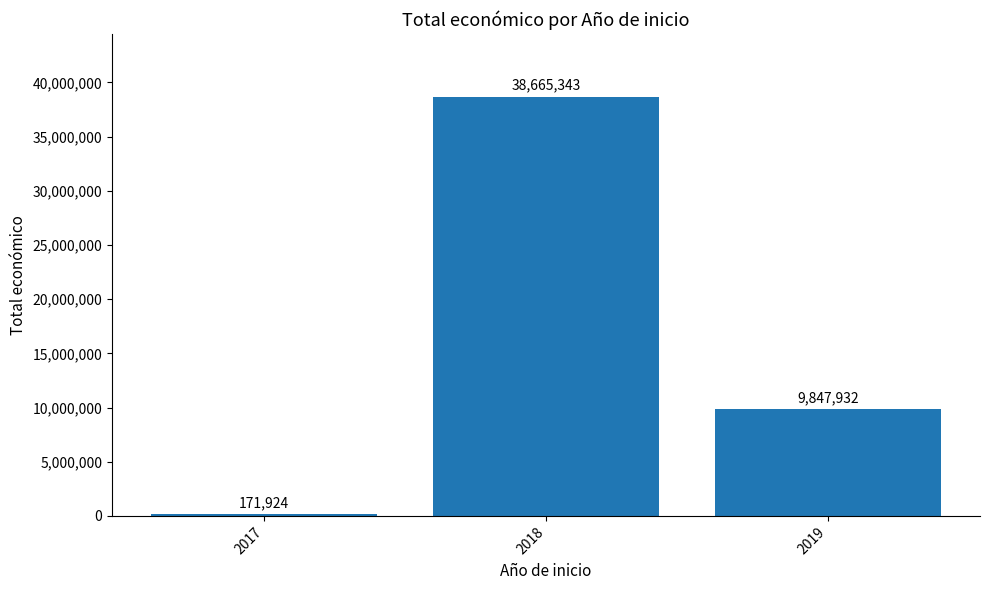

What is the sum of all values?

48685199